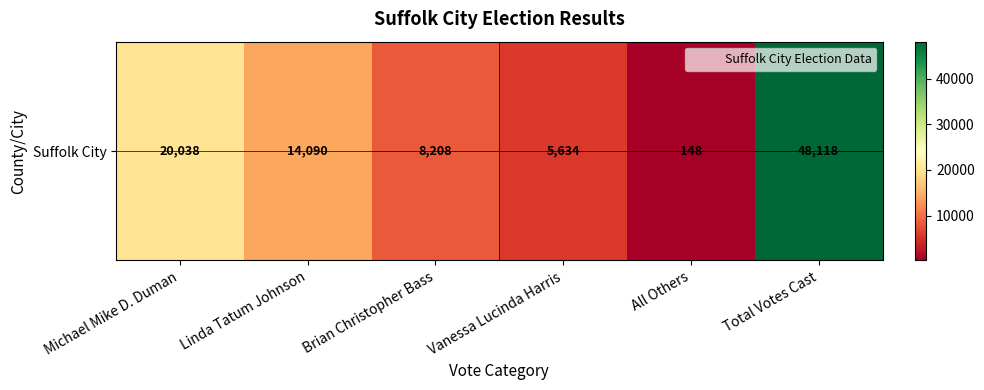

Rank the categories by value from lowest to highest.

All Others, Vanessa Lucinda Harris, Brian Christopher Bass, Linda Tatum Johnson, Michael Mike D. Duman, Total Votes Cast